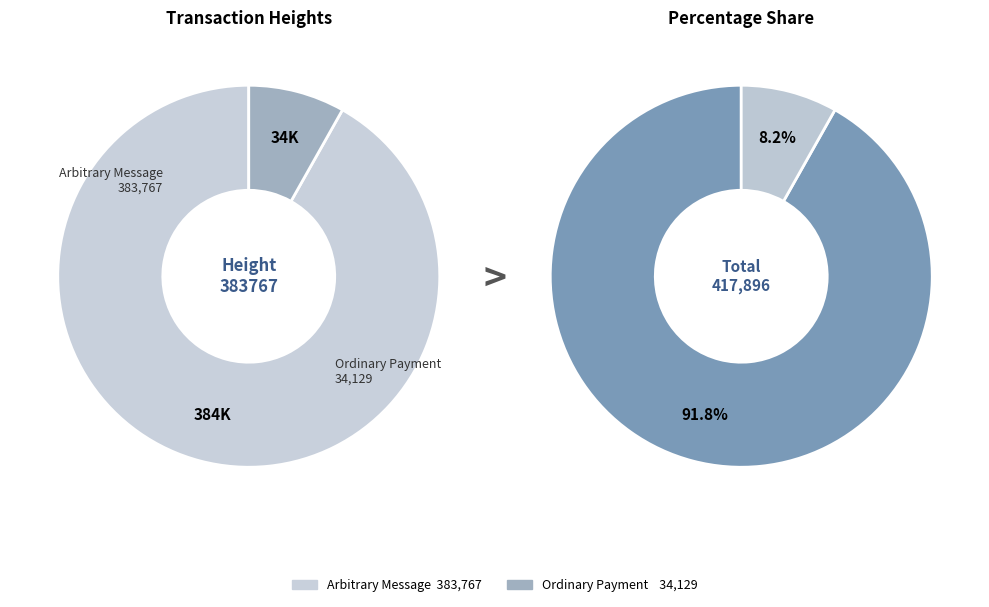

The 34129 slice represents 8% of the pie. True or false?

True